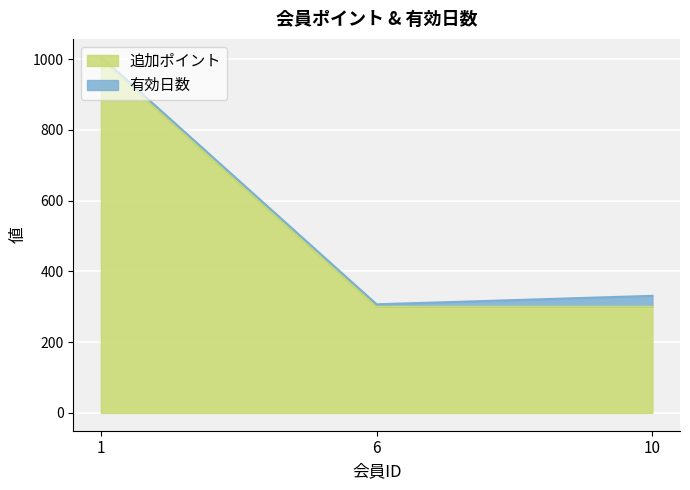

Rank the categories by value from lowest to highest.

6, 10, 1